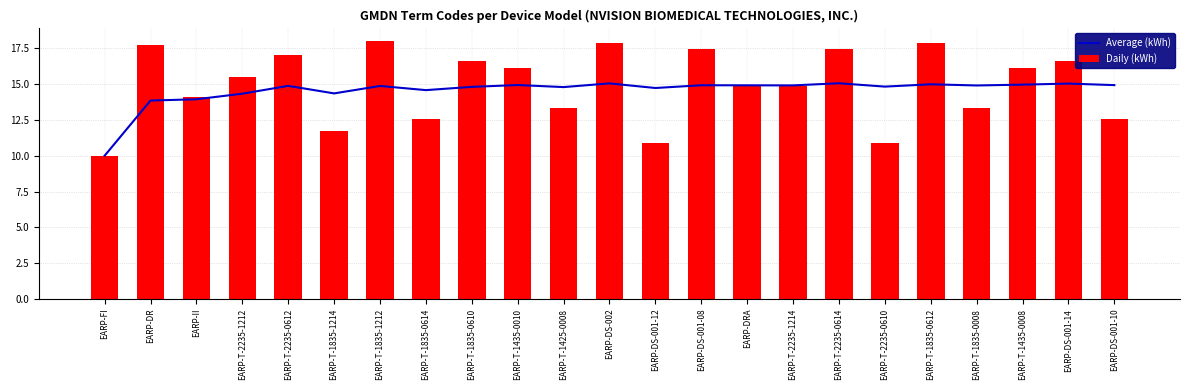

How many values in the Average (kWh) series are below 14?

3